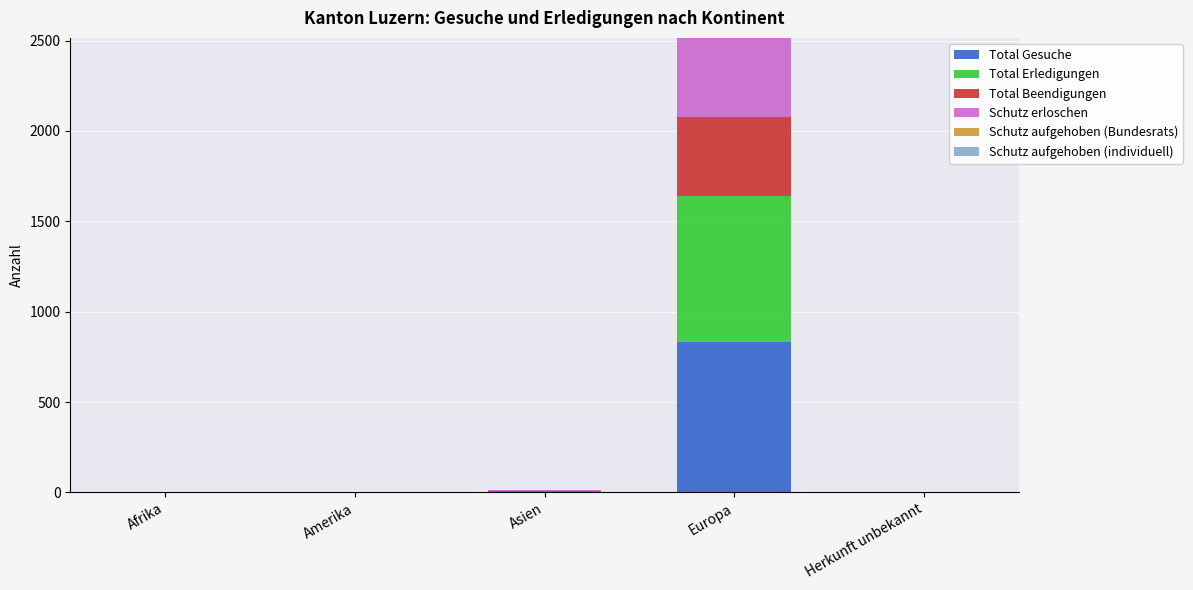

Which category has the highest value in the Total Gesuche series?

Europa